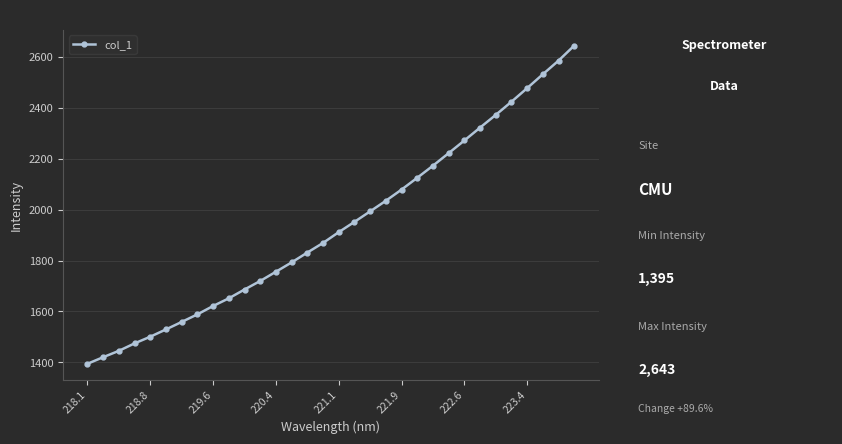

What is the value of the 25th point from the left?

2271.1